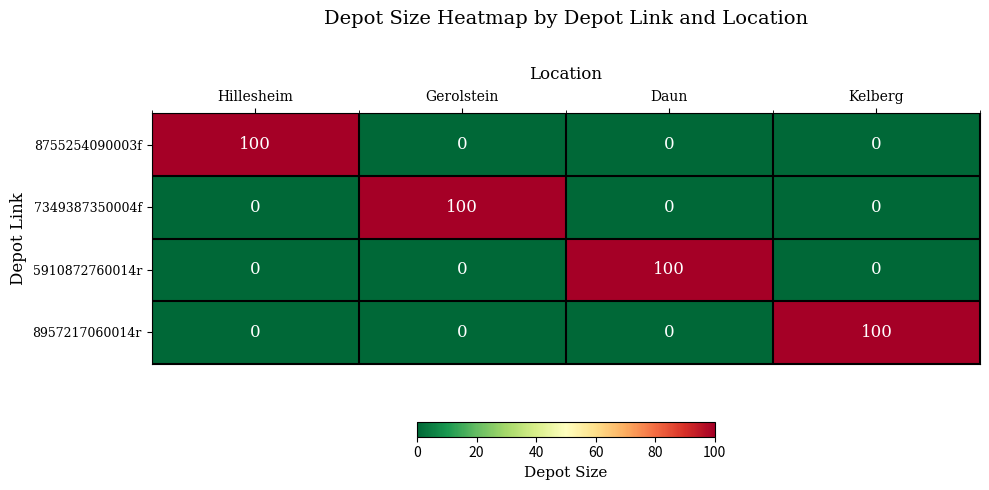

What is the spread (max minus min) of values at Gerolstein?

100